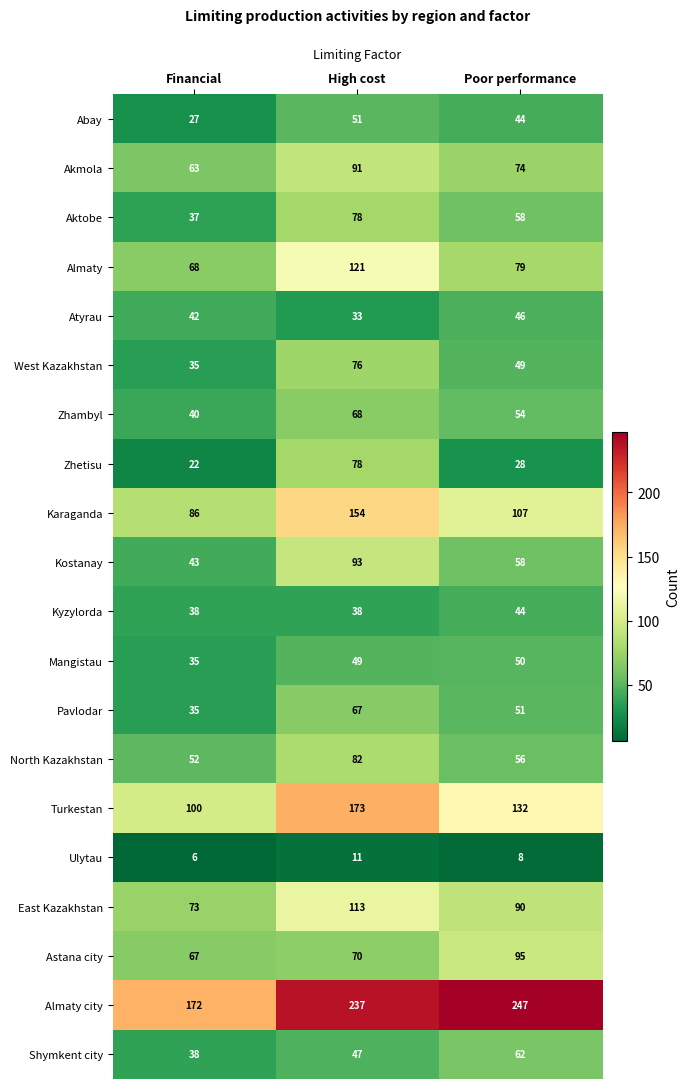

The Kyzylorda series shows 38 at High cost. True or false?

True